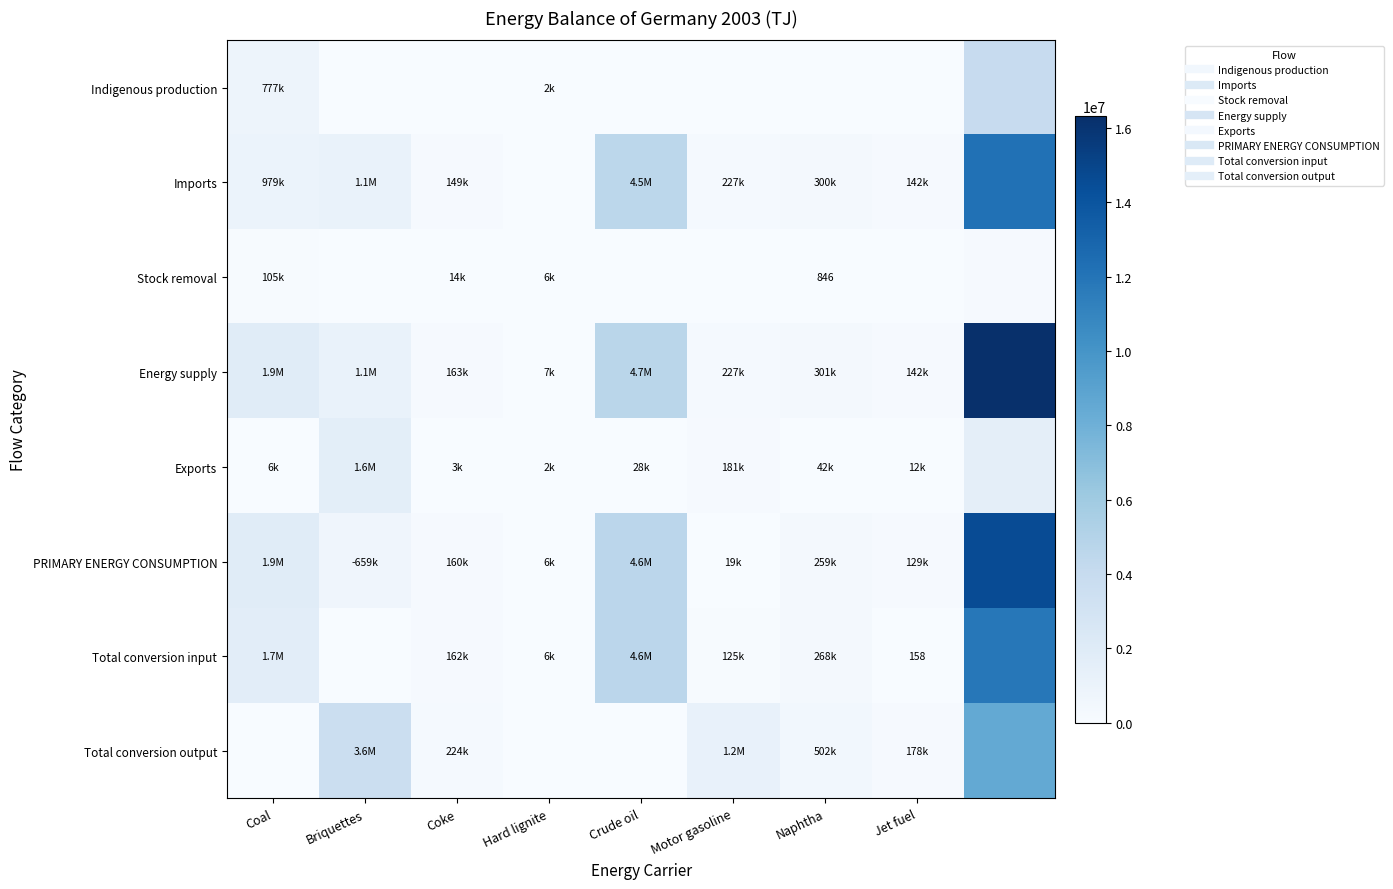

Rank the series by their maximum value, from highest to lowest.

Energy supply, PRIMARY ENERGY CONSUMPTION, Imports, Total conversion input, Total conversion output, Indigenous production, Exports, Stock removal